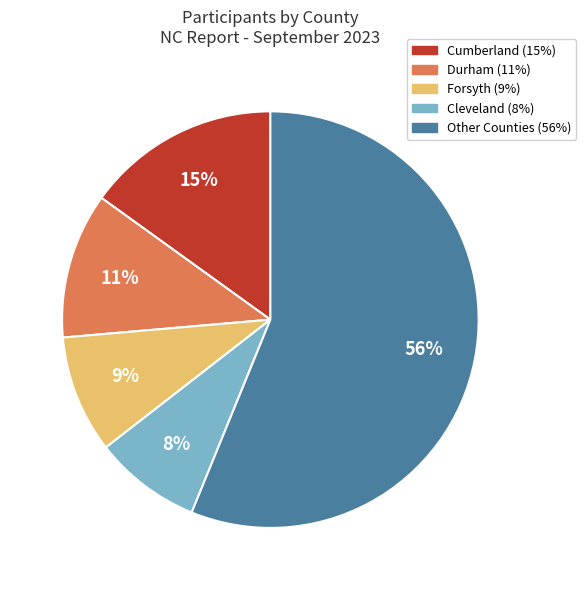

To the nearest percent, what is the average slice percentage?

20%